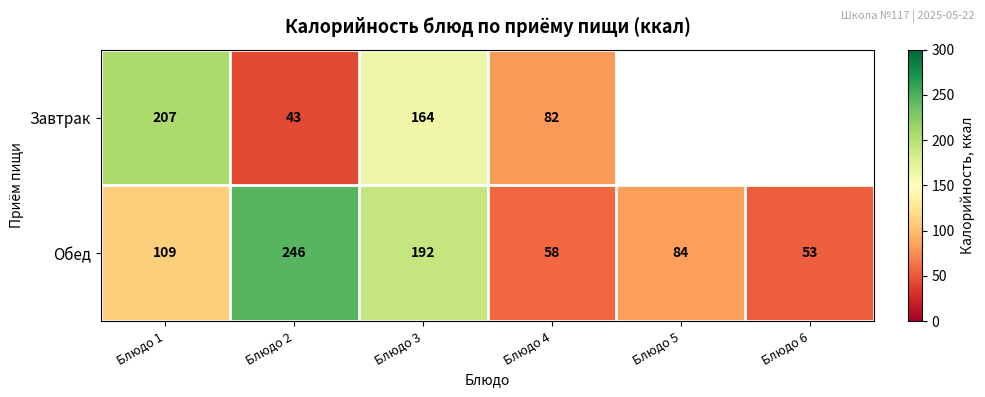

How many values in the Обед series are below 109?

3